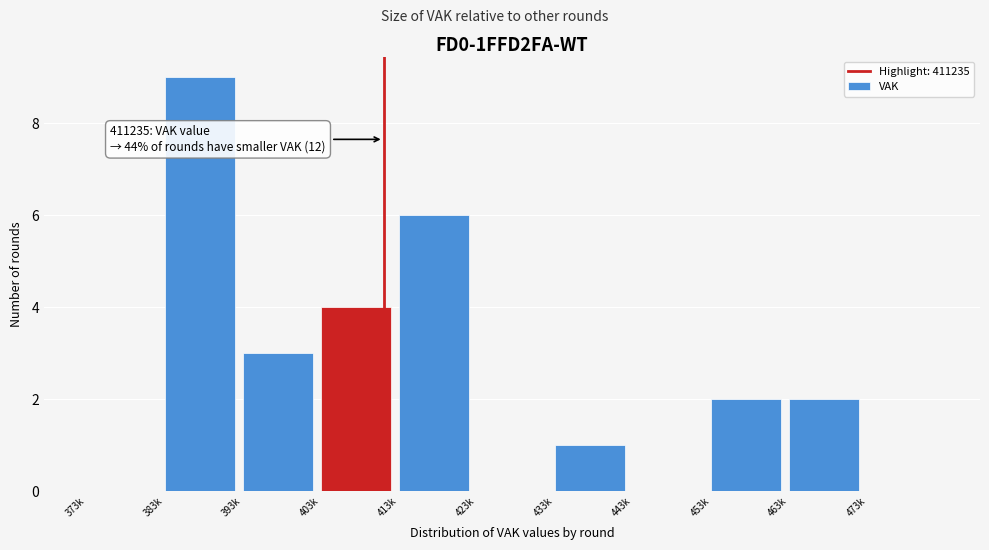

Reading right to left, extract all data points from this chart.

473k=0	463k=2	453k=2	443k=0	433k=1	423k=0	413k=6	403k=4	393k=3	383k=9	373k=0